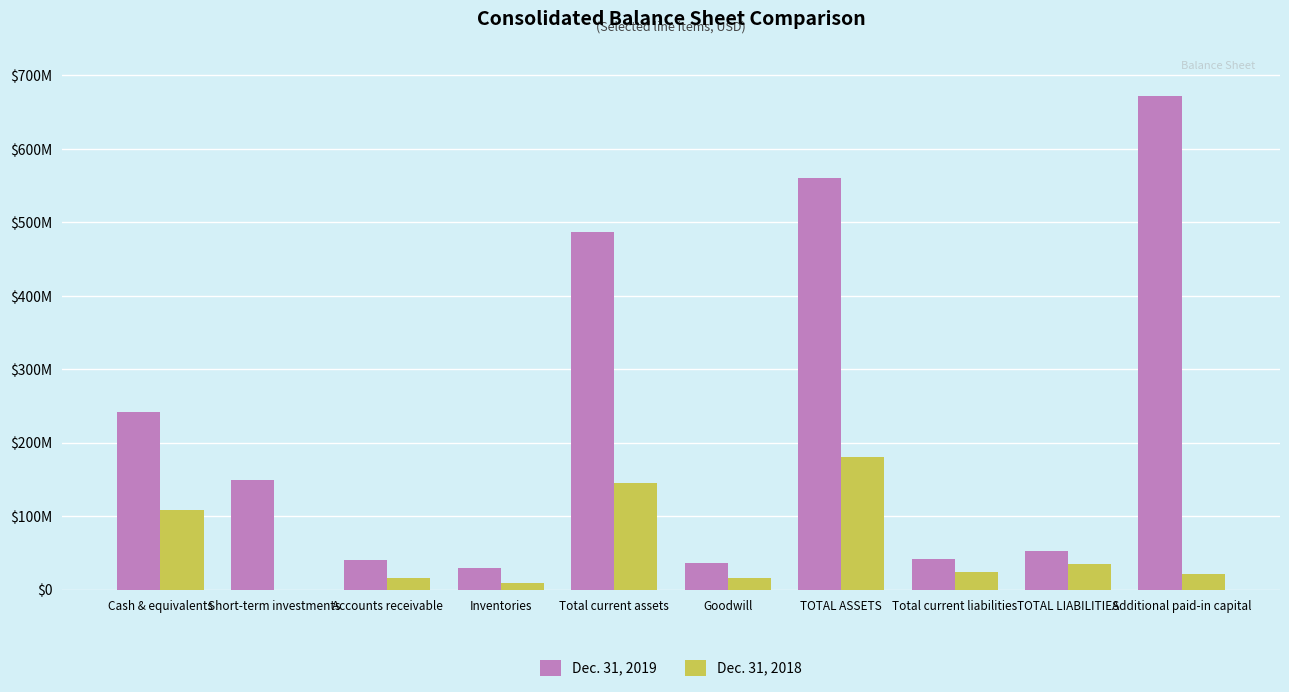

Is it true that Dec. 31, 2019 equals 34618071 at TOTAL LIABILITIES?

False